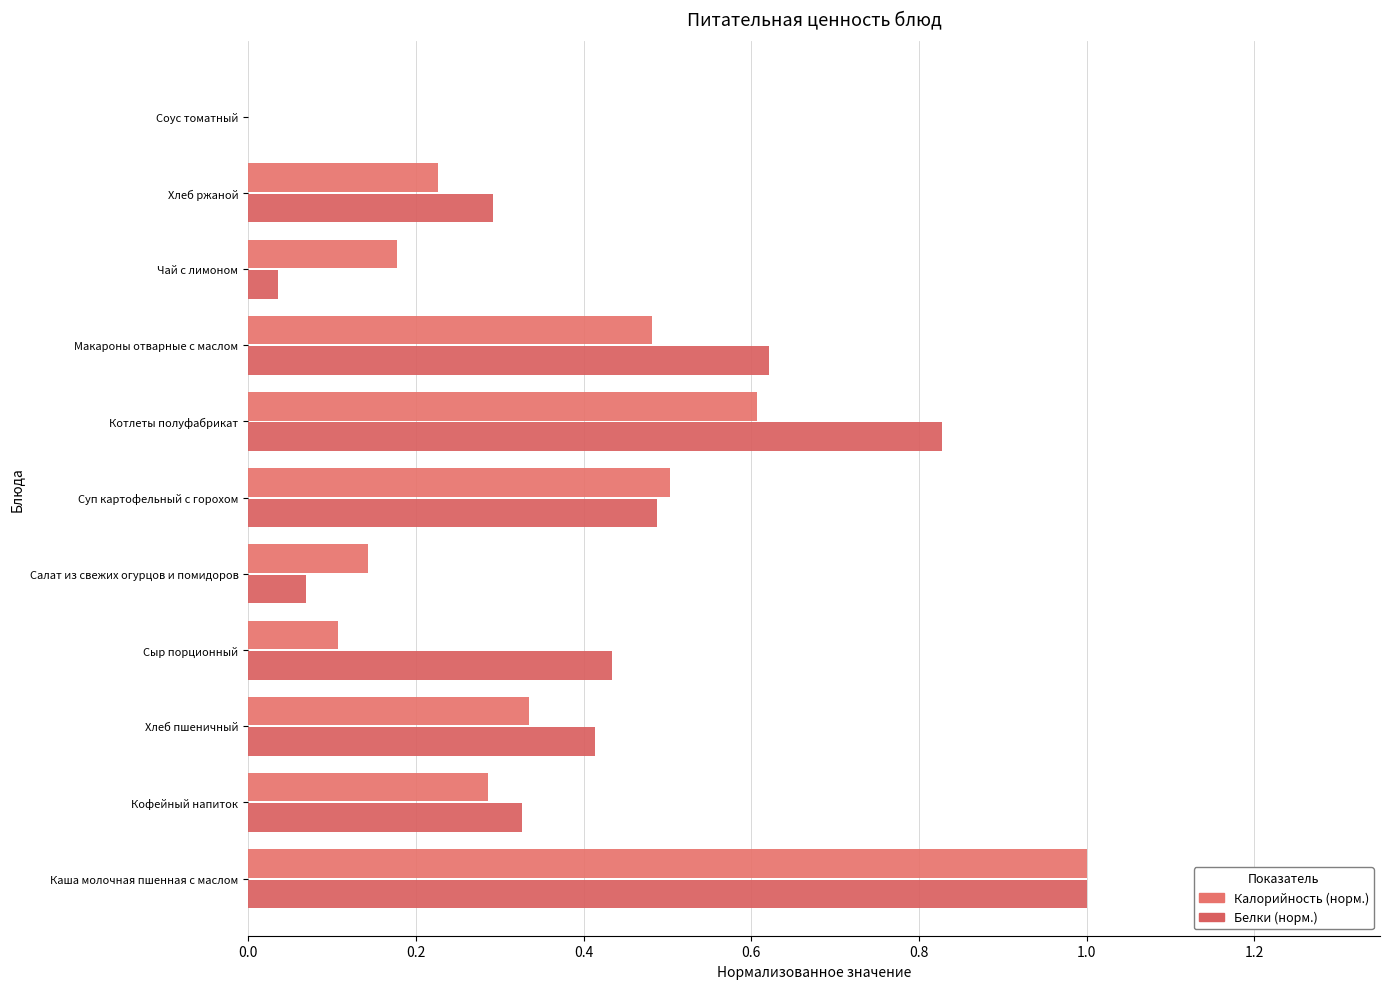

Rank the series by their maximum value, from highest to lowest.

Калорийность (норм.), Белки (норм.)